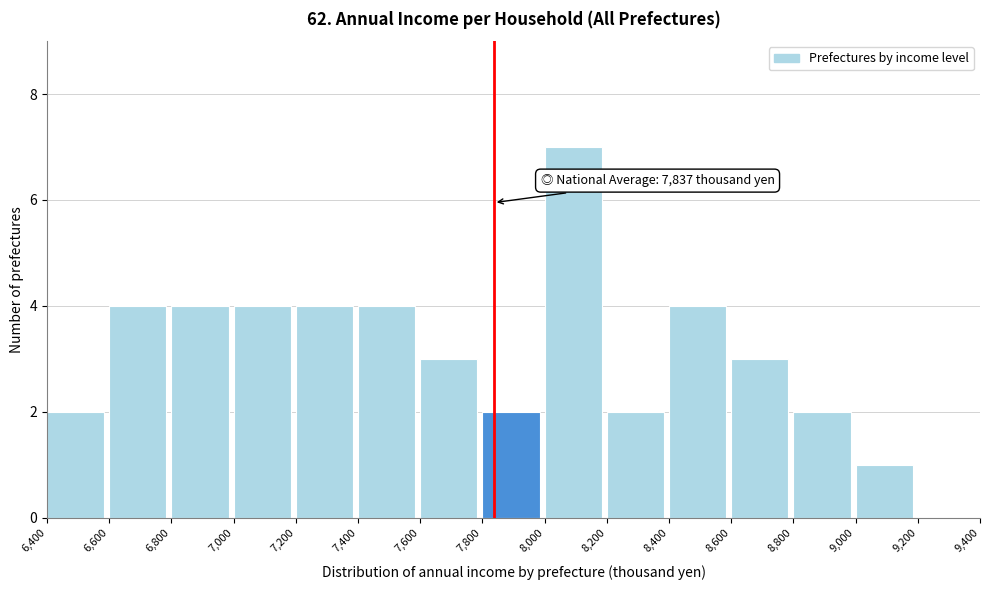

Which range on the x-axis has the tallest bar?

8,000 to 8,200